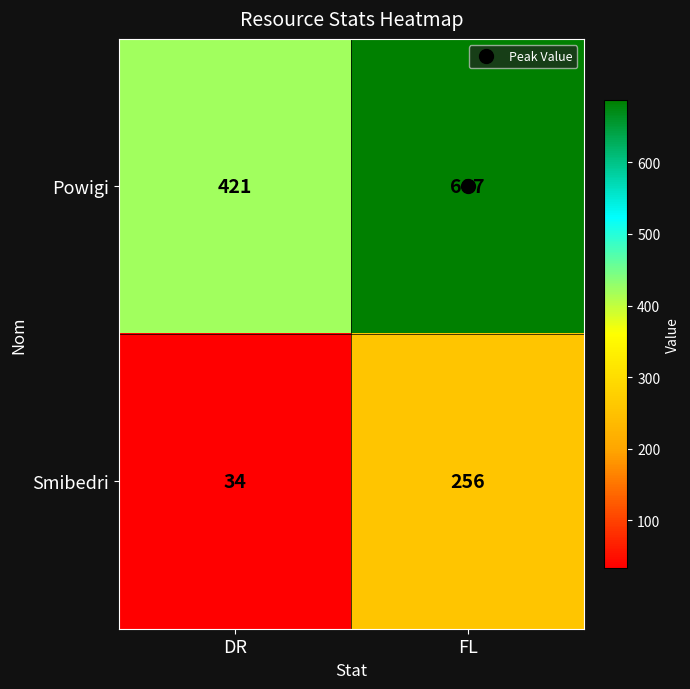

What is the total value across all series at FL?

943